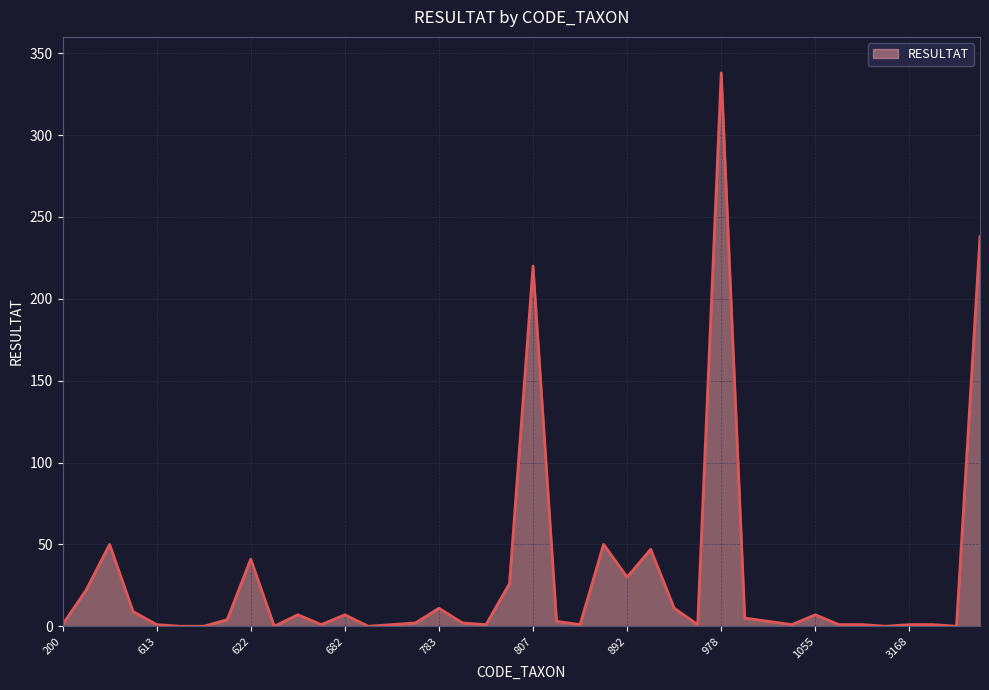

How many lines are shown in the chart?

1